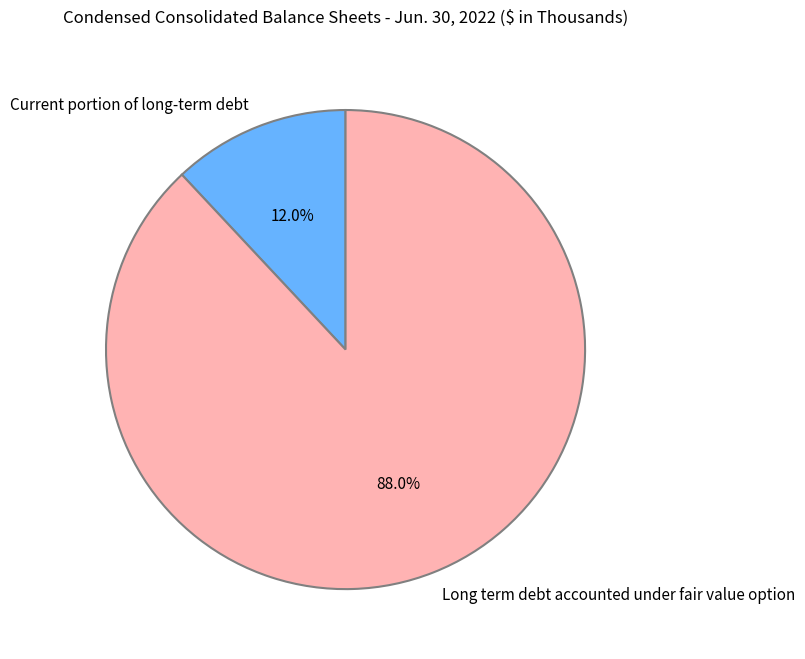

To the nearest percent, what is the difference between the largest and smallest slice percentages?

76%